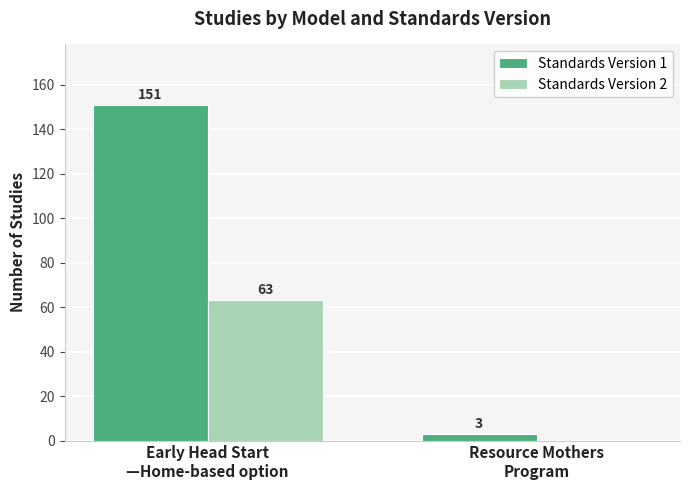

What is the highest value of the Standards Version 1 series?

151